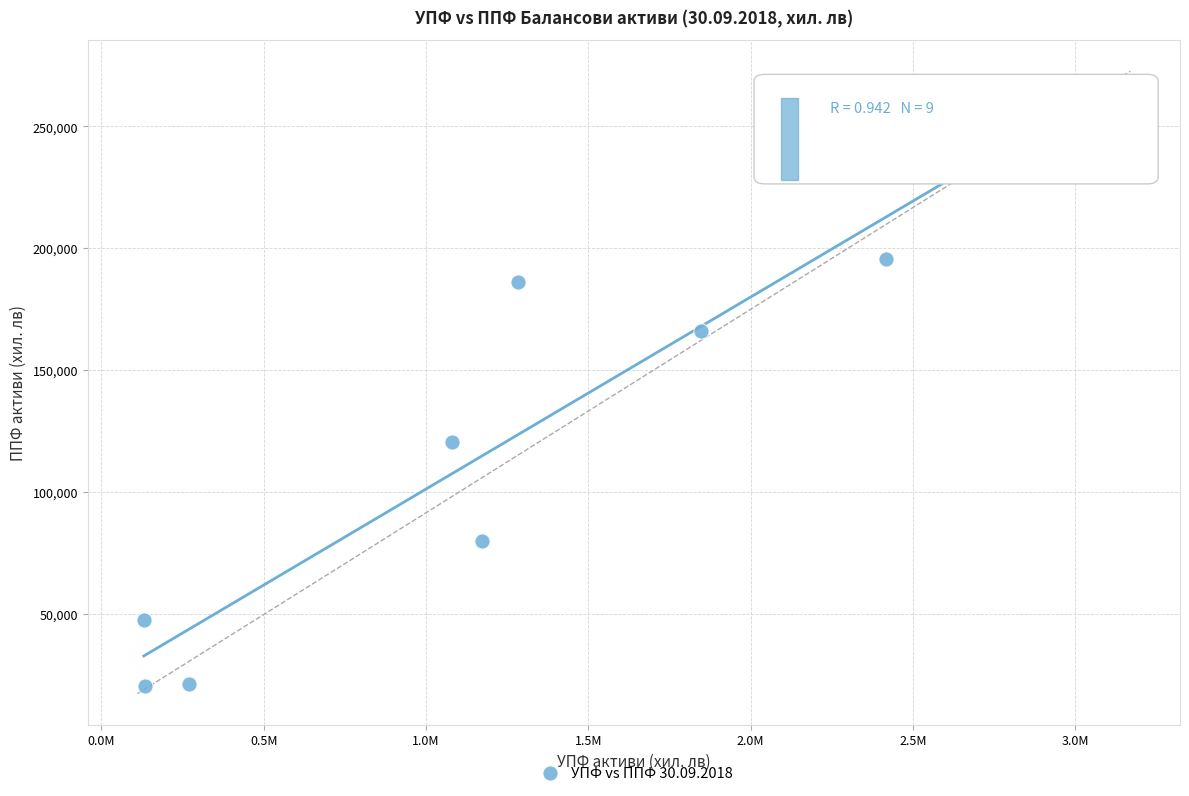

What is the range of Y values (max minus min)?

239313